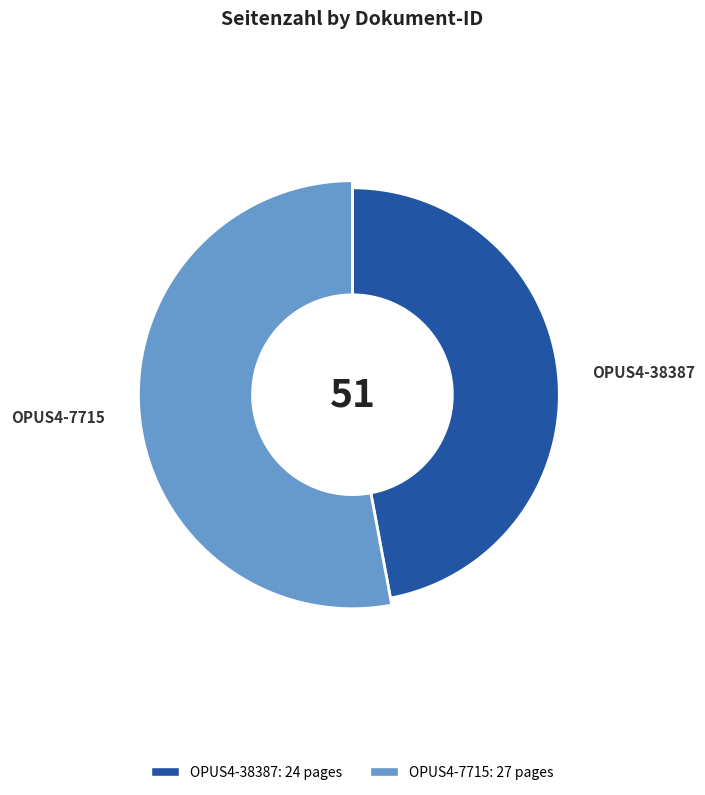

Rank the categories by value from lowest to highest.

OPUS4-38387, OPUS4-7715